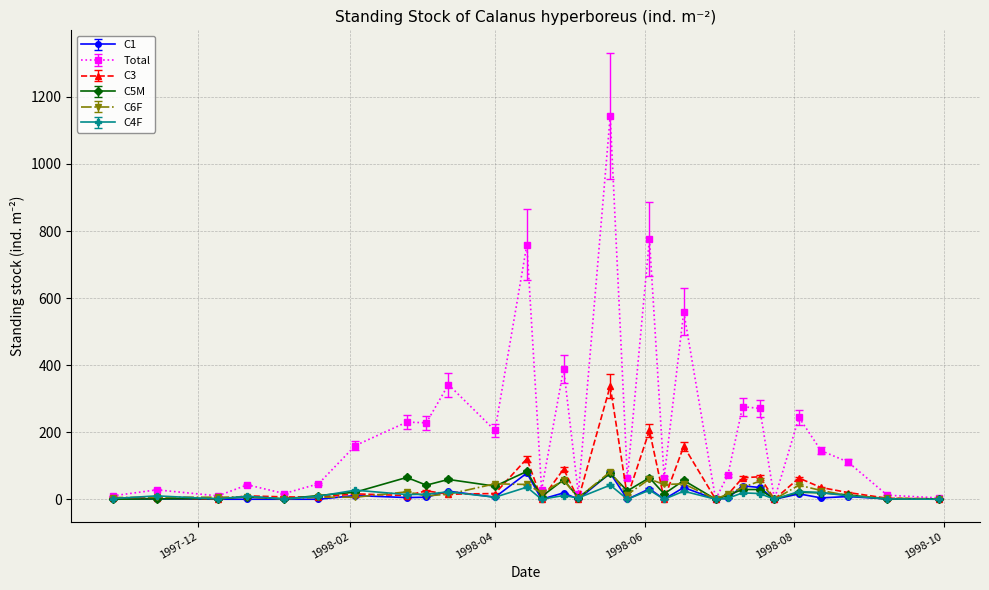

What is the maximum value shown in the chart?

1143